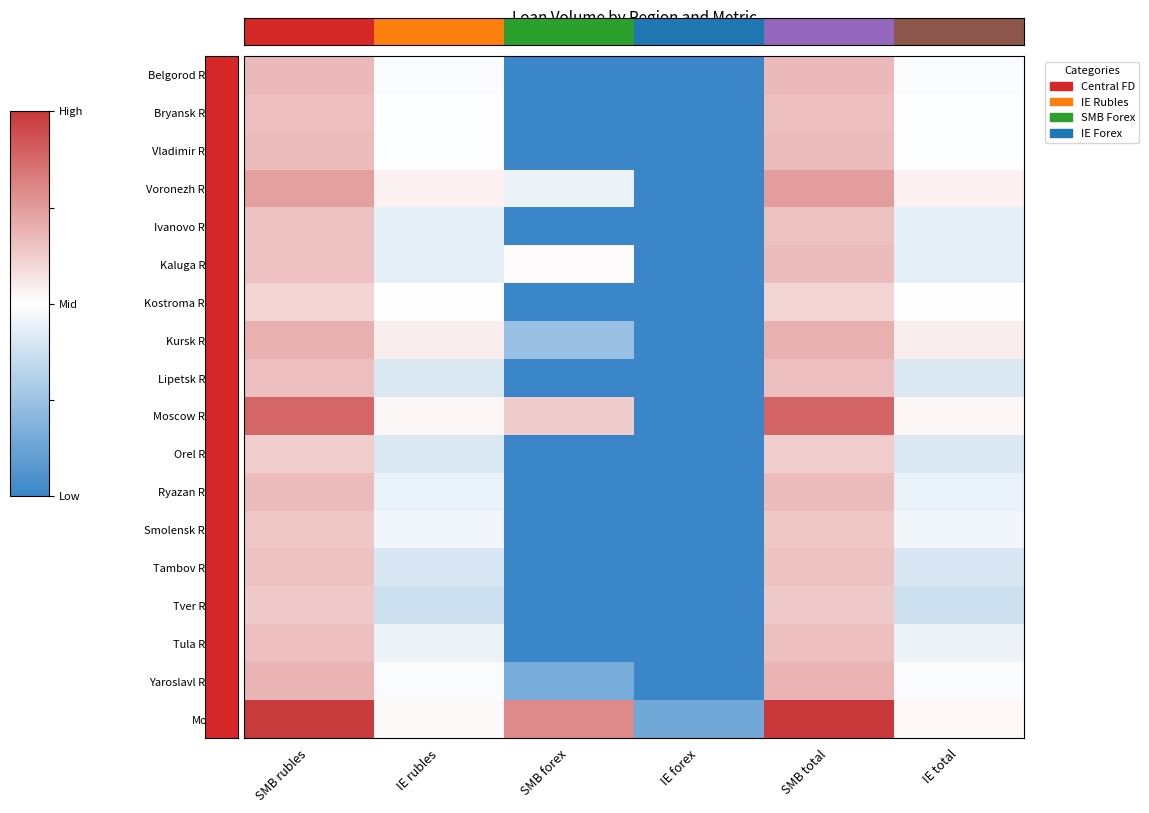

Rank the series by their maximum value, from highest to lowest.

Moscow, Moscow Region, Voronezh Region, Kursk Region, Yaroslavl Region, Belgorod Region, Kaluga Region, Vladimir Region, Ryazan Region, Bryansk Region, Tula Region, Lipetsk Region, Ivanovo Region, Tambov Region, Smolensk Region, Tver Region, Orel Region, Kostroma Region